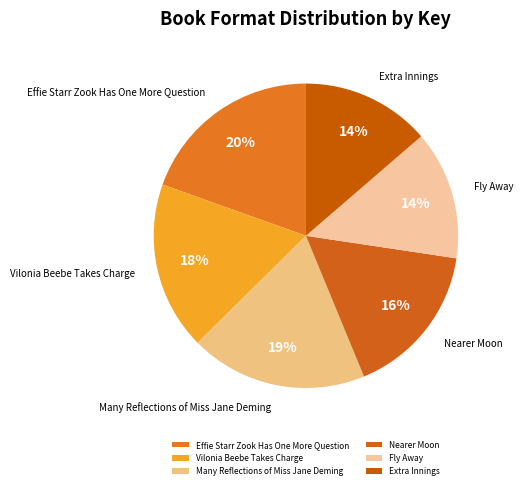

To the nearest percent, what is the average slice percentage?

17%